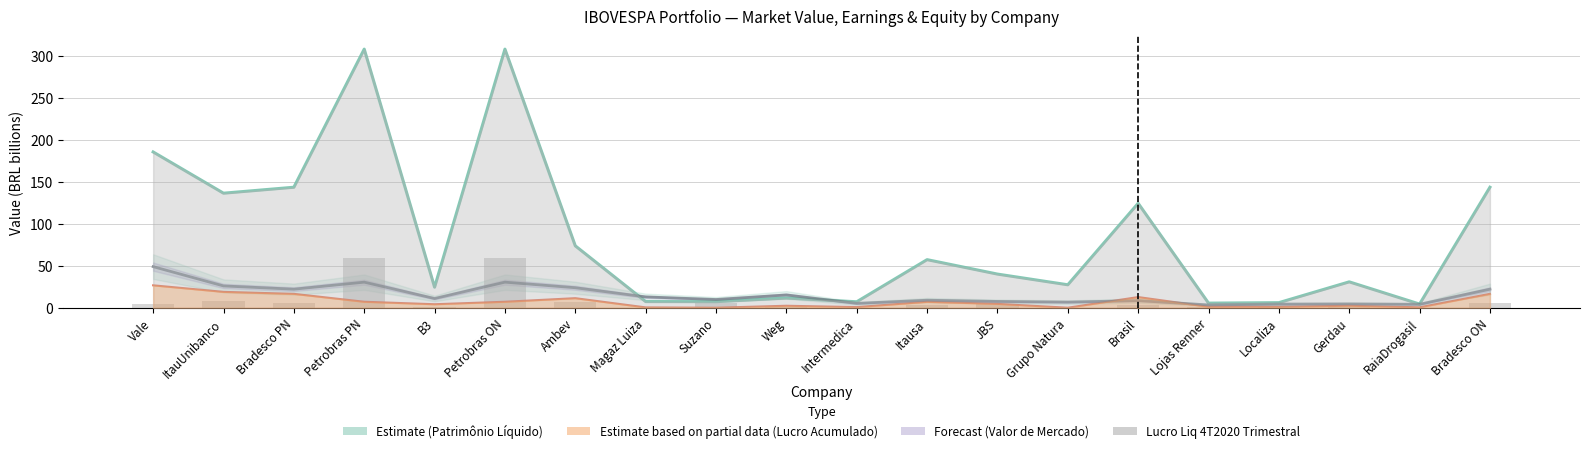

At which label is Estimate based on partial data (Lucro Acumulado) closest to 13?

Brasil